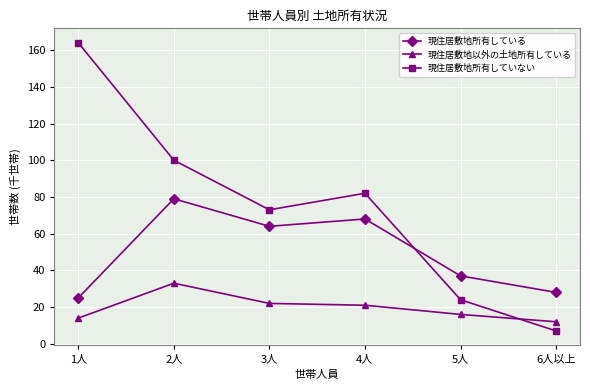

True or false: 現住居敷地以外の土地所有している and 現住居敷地所有していない cross at least once.

True